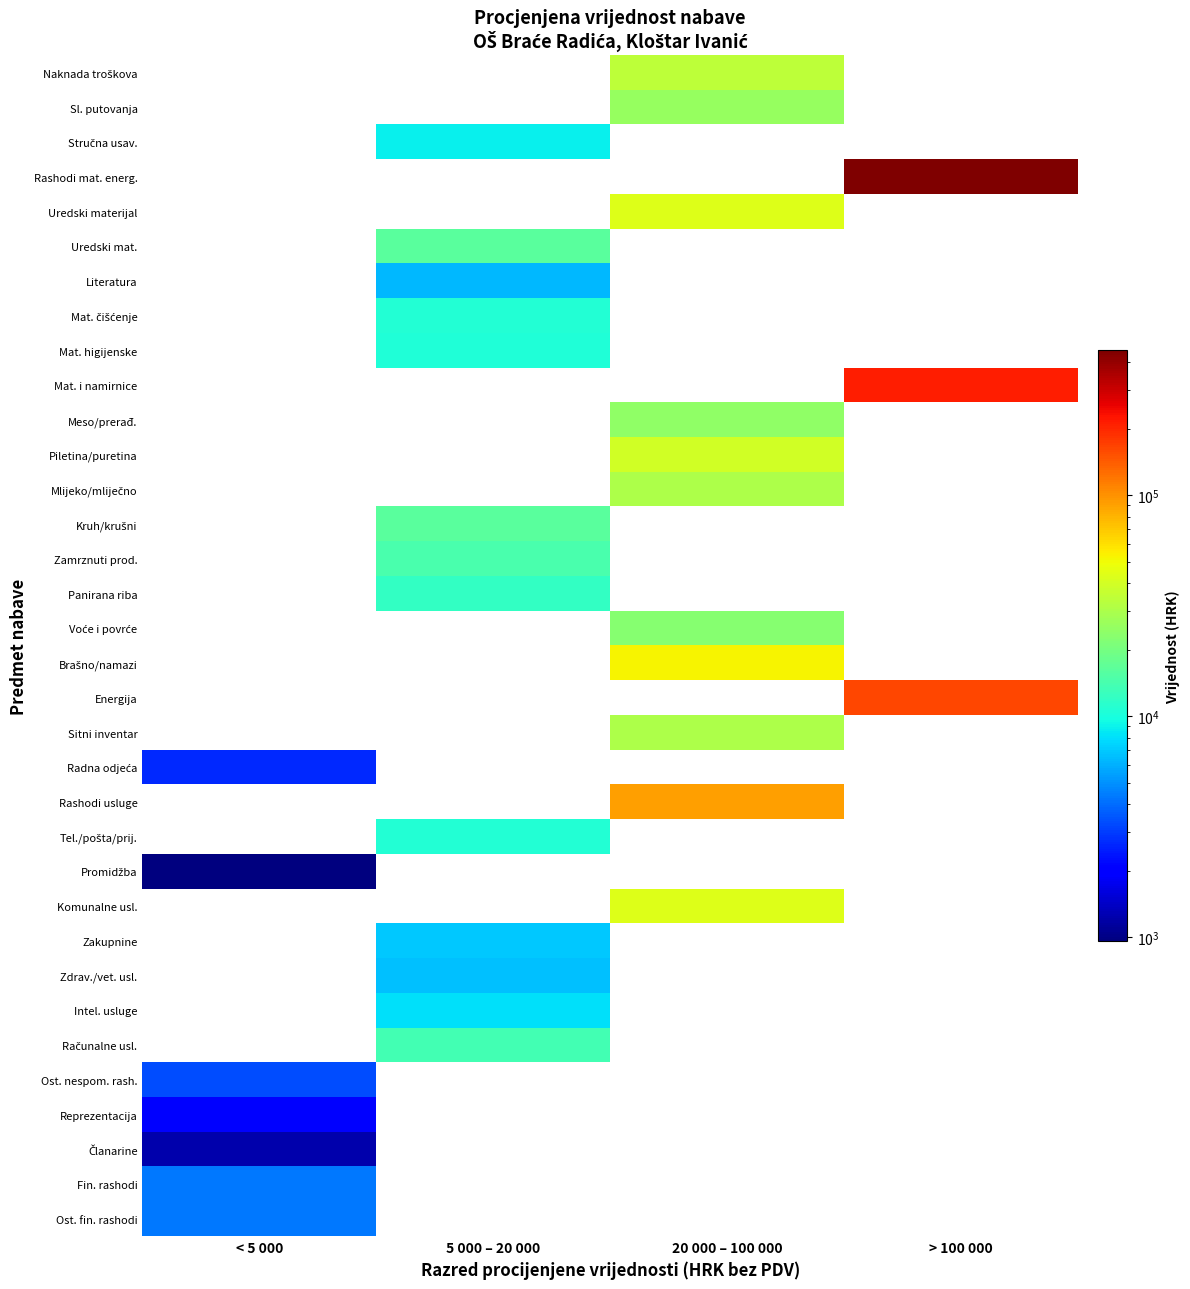

At which category does the chart reach its peak across all series?

> 100 000